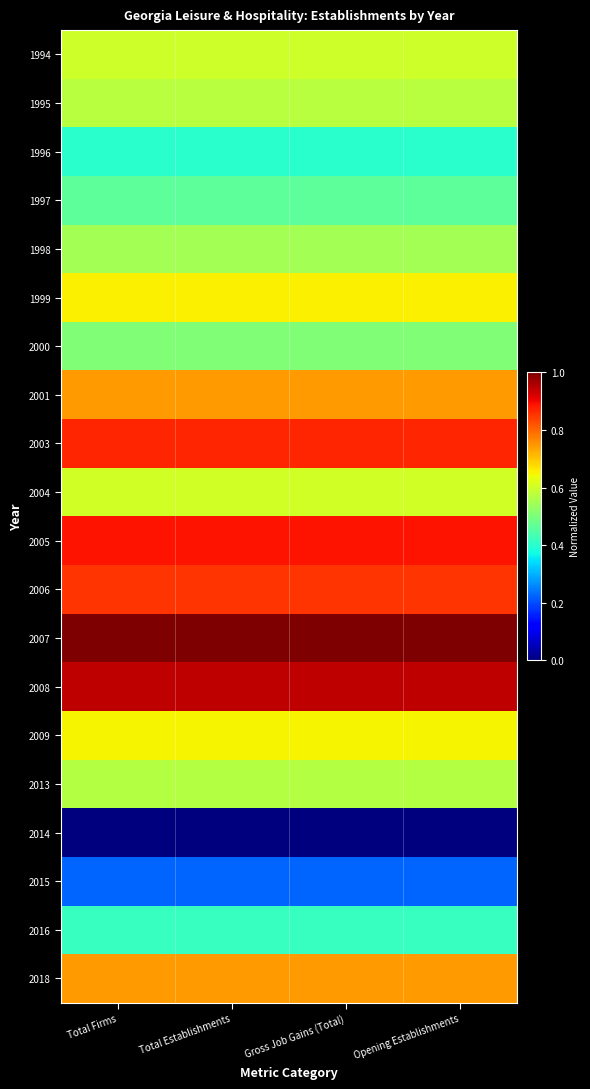

Which series has the largest range (max minus min)?

1994